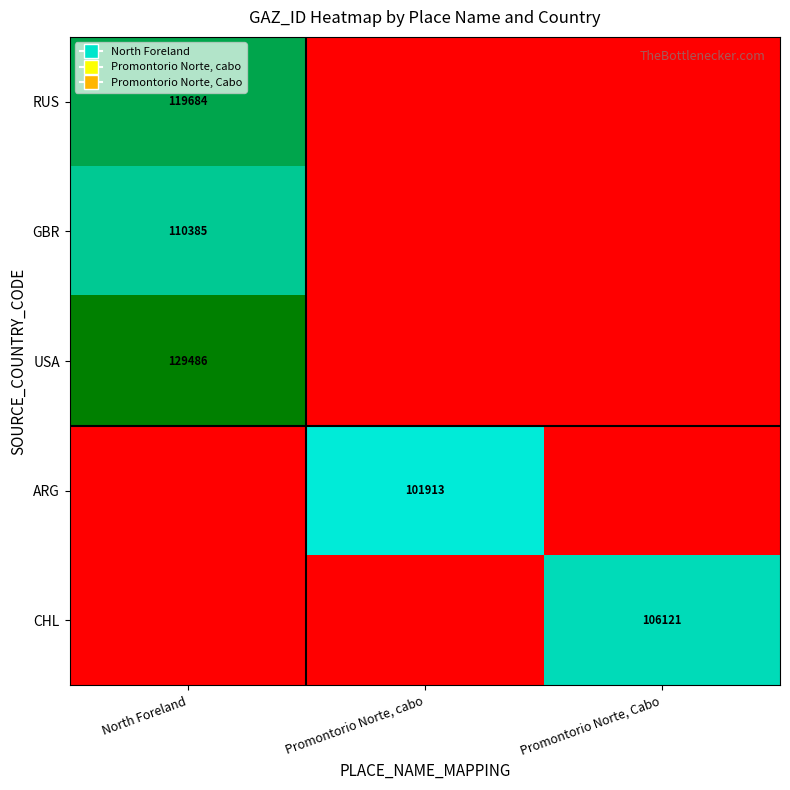

True or false: RUS has a value of 77375 at North Foreland.

False